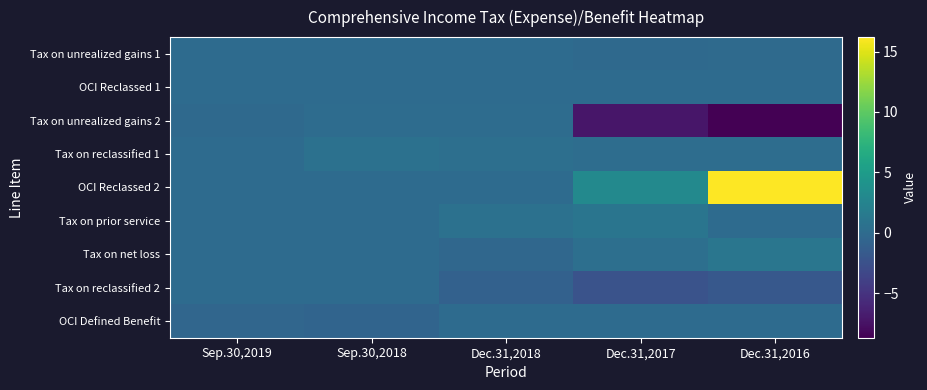

What is the greatest value displayed?

16.2